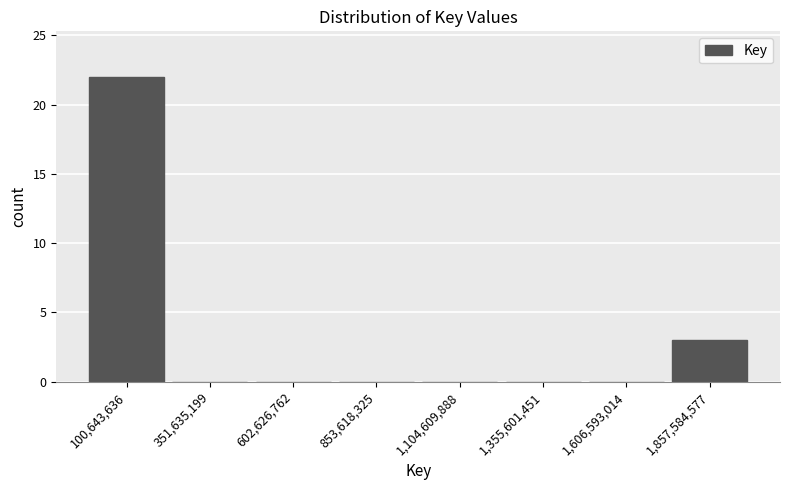

Reading left to right, transcribe all the data shown in this chart.

100,643,636=22	351,635,199=0	602,626,762=0	853,618,325=0	1,104,609,888=0	1,355,601,451=0	1,606,593,014=0	1,857,584,577=3